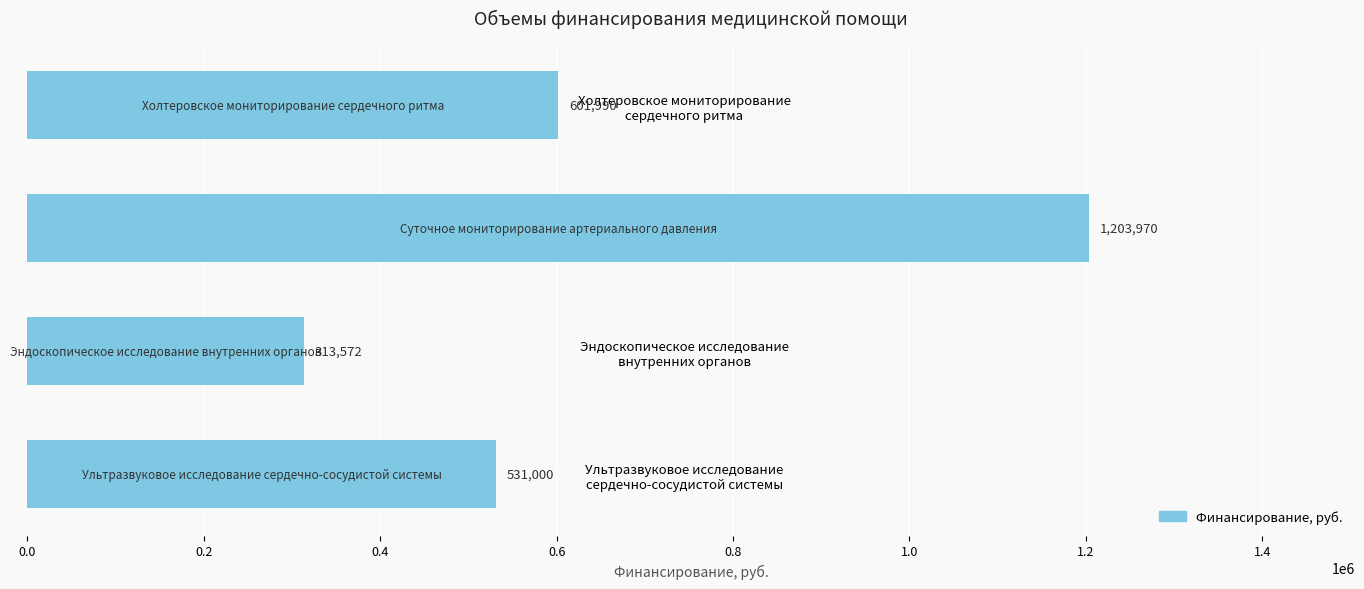

Where is the data nearest to the value 758771?

Холтеровское мониторирование
сердечного ритма